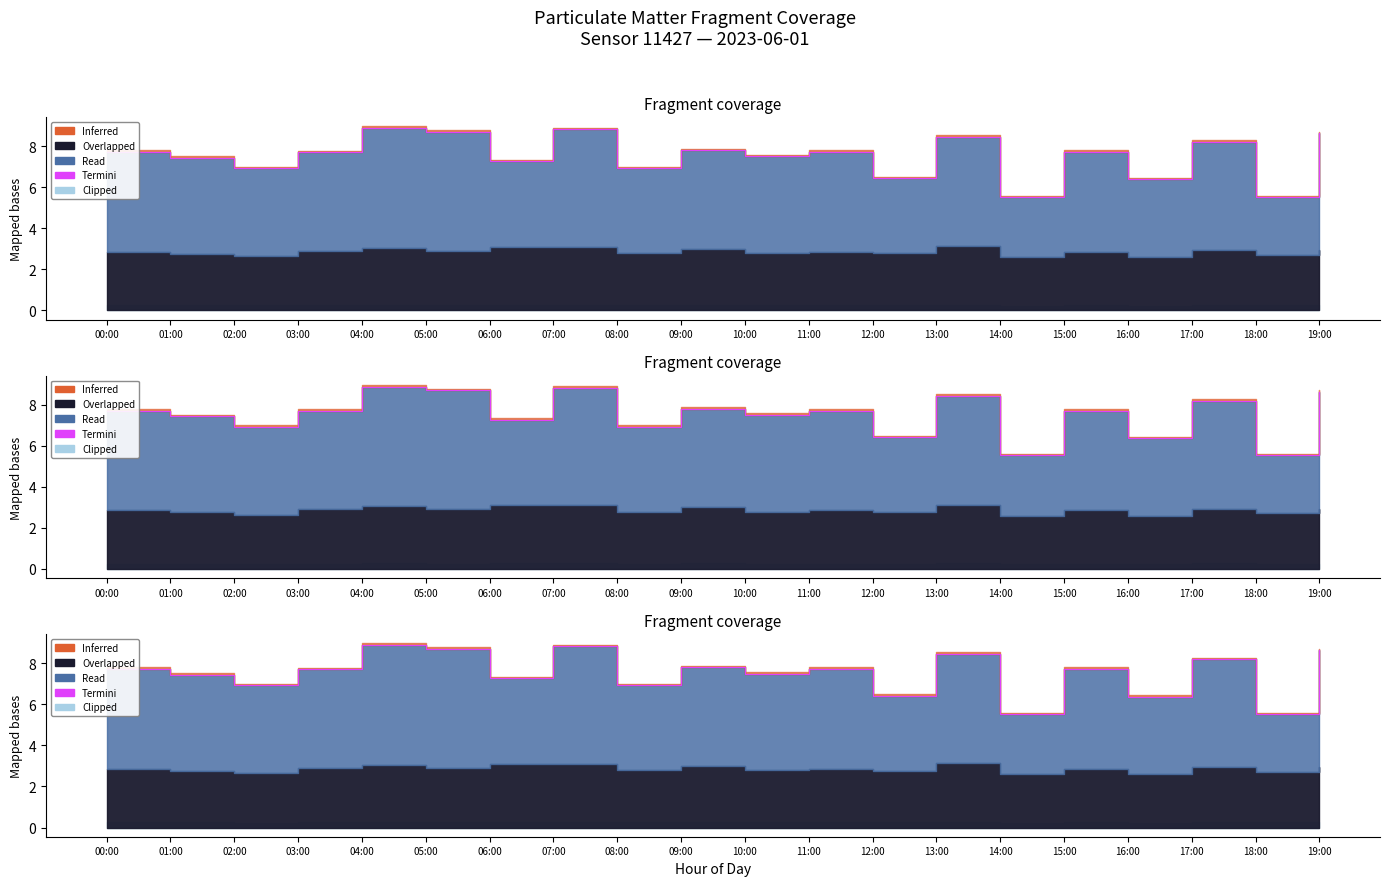

How many data points are less than 7?

6